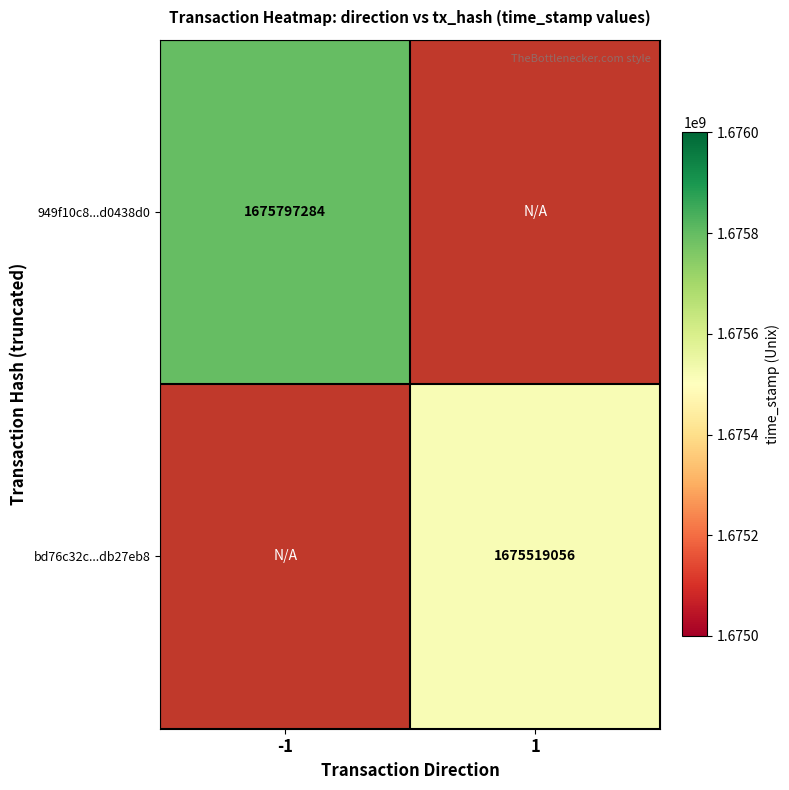

Is the value of bd76c32c...db27eb8 at 1 greater than the value of 949f10c8...d0438d0 at -1?

No